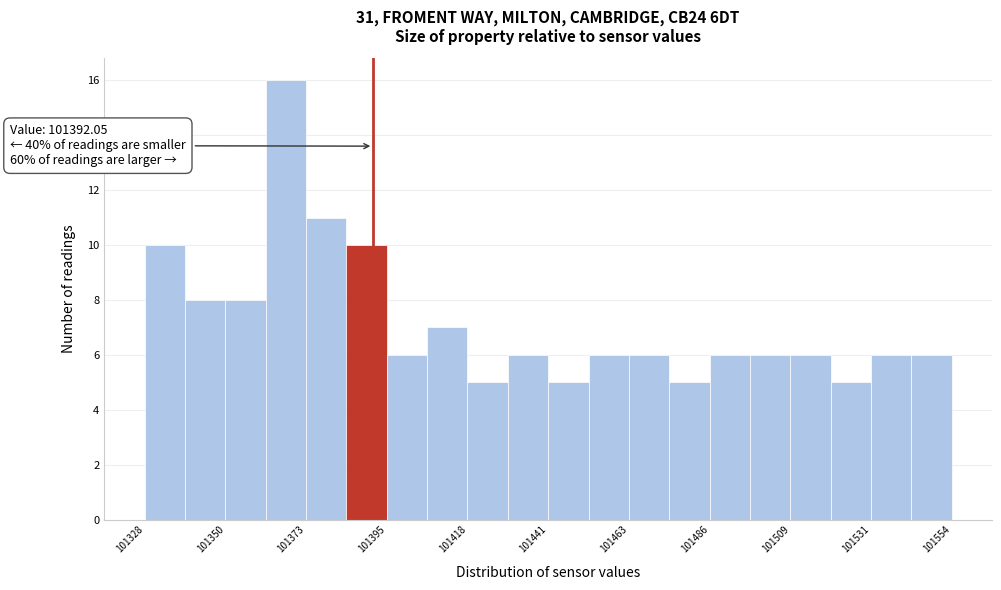

Read against the x-axis, roughly where is the centre of the tallest bar?

101370